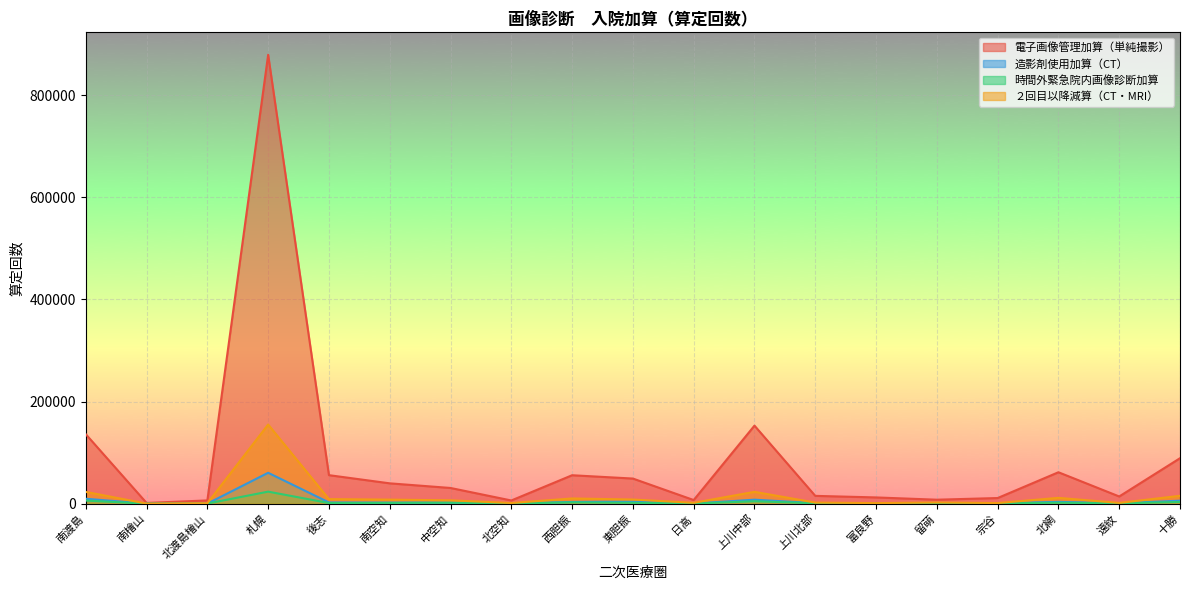

Where is 電子画像管理加算（単純撮影） nearest to the value 440404?

上川中部